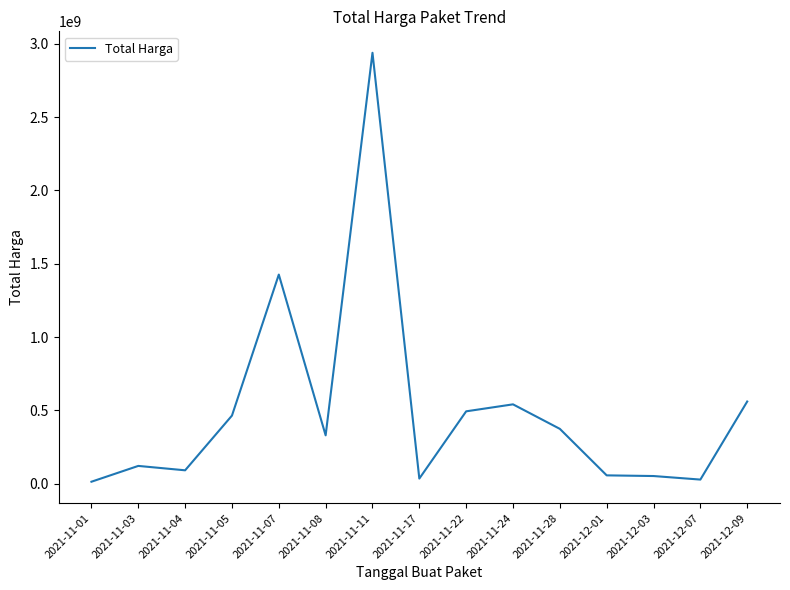

Is it true that the value at 2021-11-24 is 540634200?

True